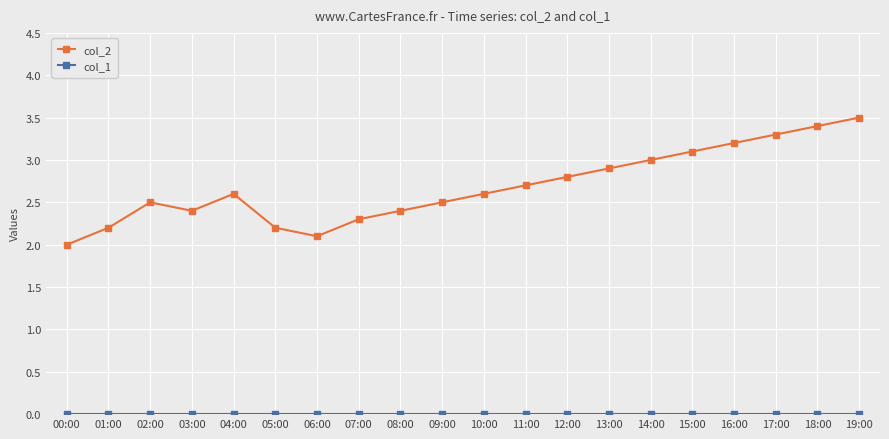

The col_2 series shows 2.6 at 04:00. True or false?

True